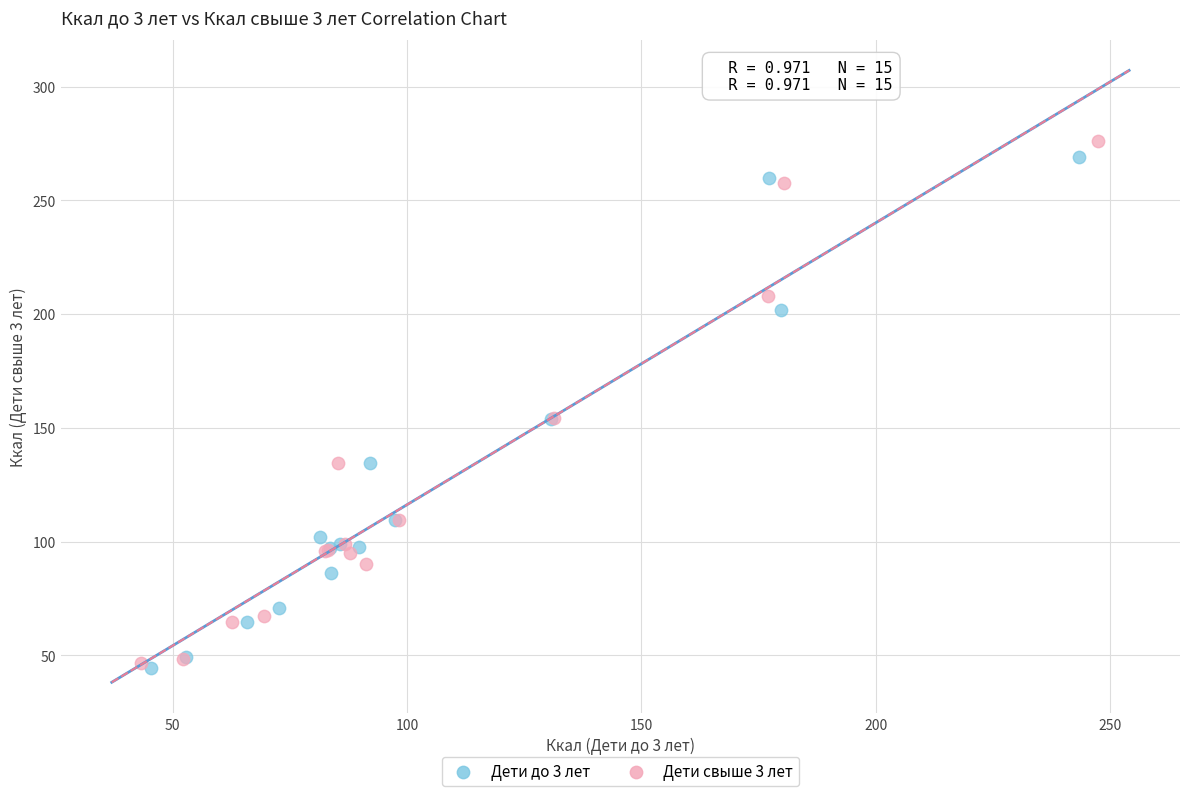

What are all the series names shown in the legend?

Дети до 3 лет, Дети свыше 3 лет